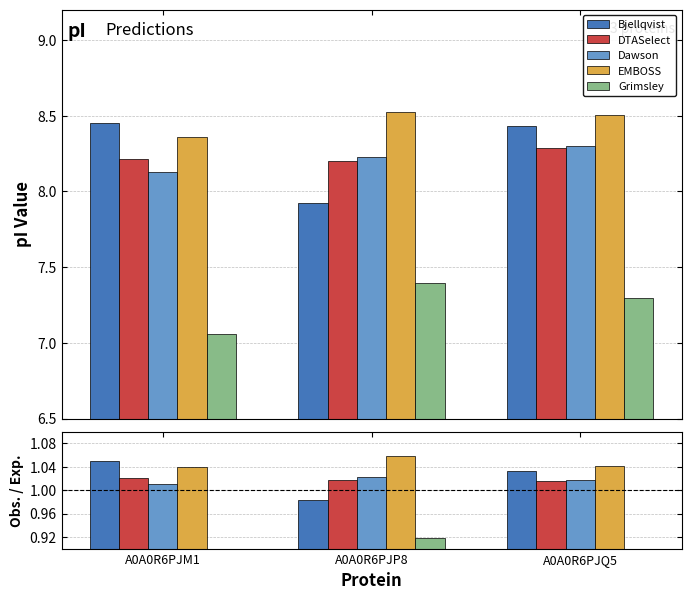

What is the approximate value of DTASelect at A0A0R6PJQ5?

1.0